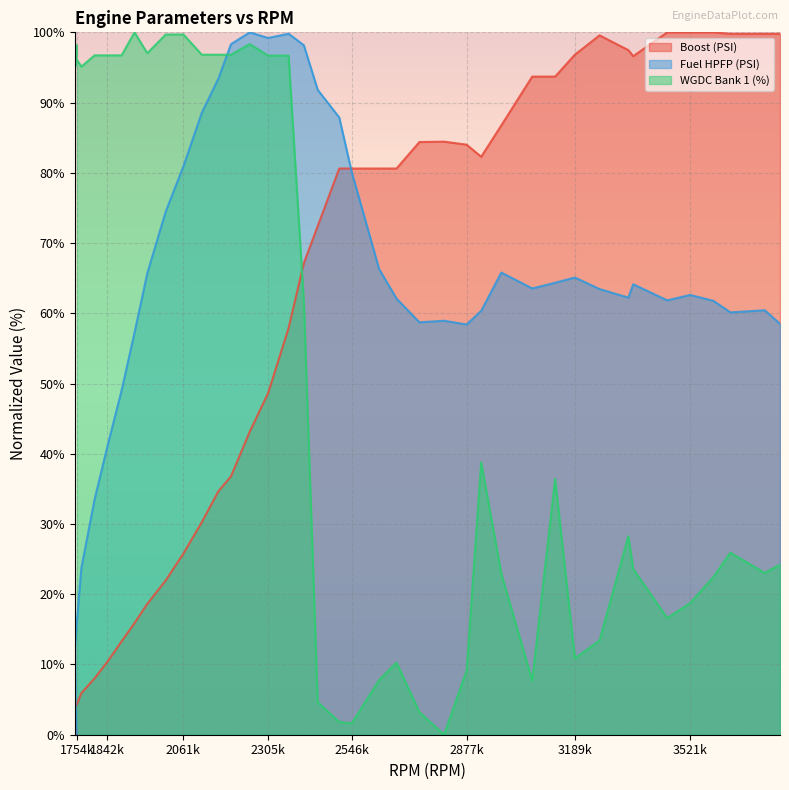

Is it true that WGDC Bank 1 (%) equals 4.8 at 2741?

False